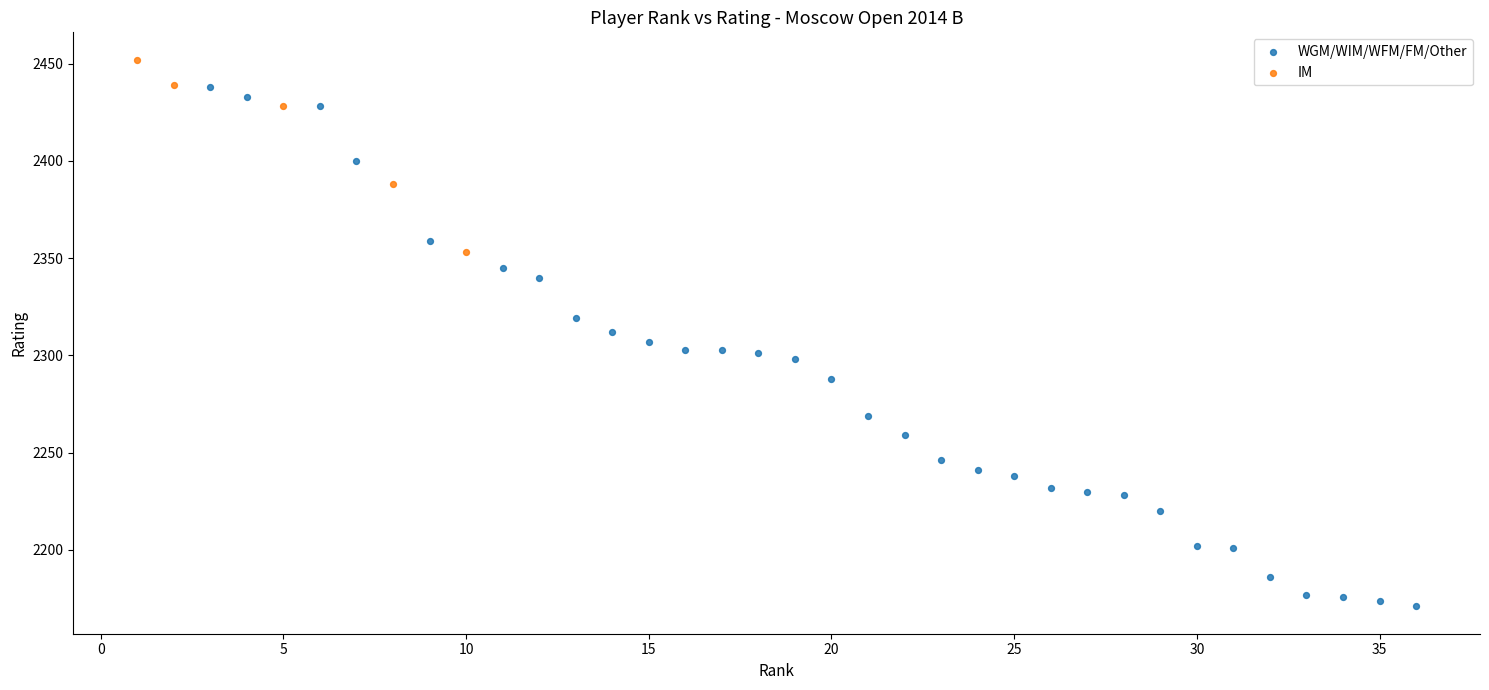

Which series reaches the maximum Y coordinate?

IM